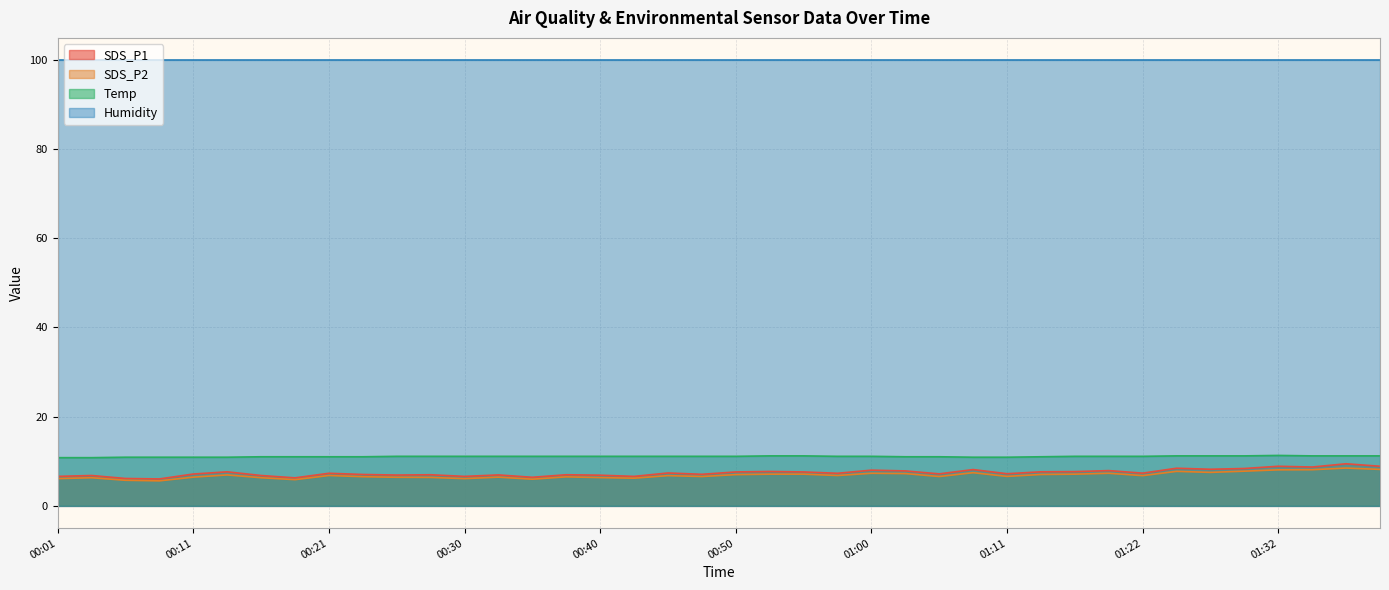

List the labels in order of SDS_P2 value, smallest first.

00:09, 00:06, 00:18, 00:35, 00:01, 00:30, 00:43, 00:04, 00:16, 00:40, 00:28, 00:26, 00:11, 00:33, 00:38, 00:23, 00:47, 01:05, 01:11, 00:45, 01:22, 00:21, 00:57, 00:13, 00:50, 01:13, 00:52, 00:55, 01:16, 01:02, 01:00, 01:19, 01:08, 01:27, 01:24, 01:29, 01:32, 01:34, 01:39, 01:37